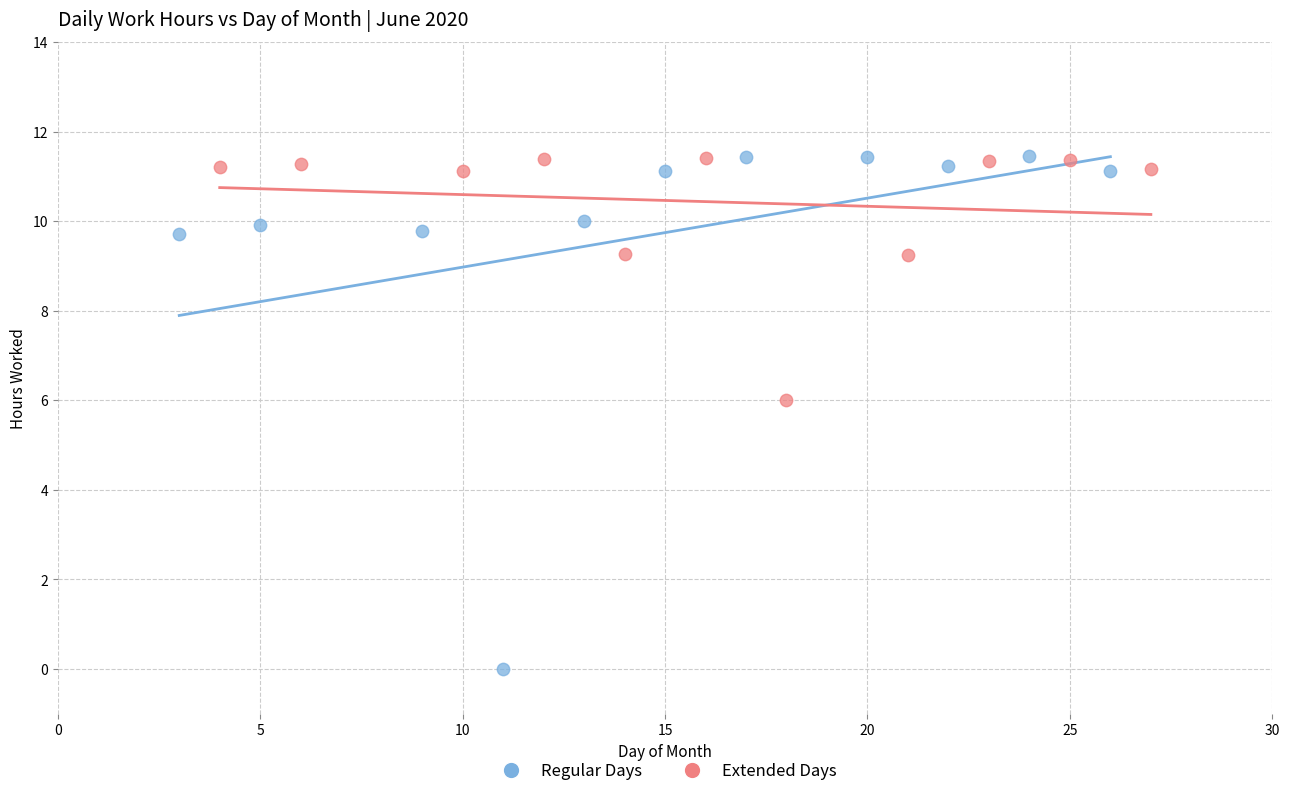

Which series has the widest spread of Y values?

Regular Days